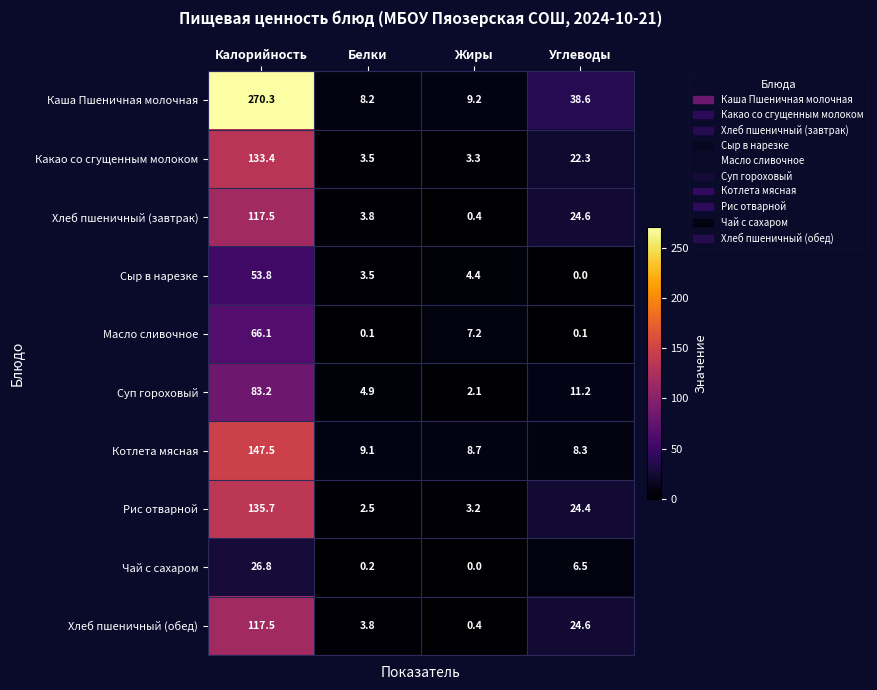

Where is Чай с сахаром nearest to the value 13?

Углеводы